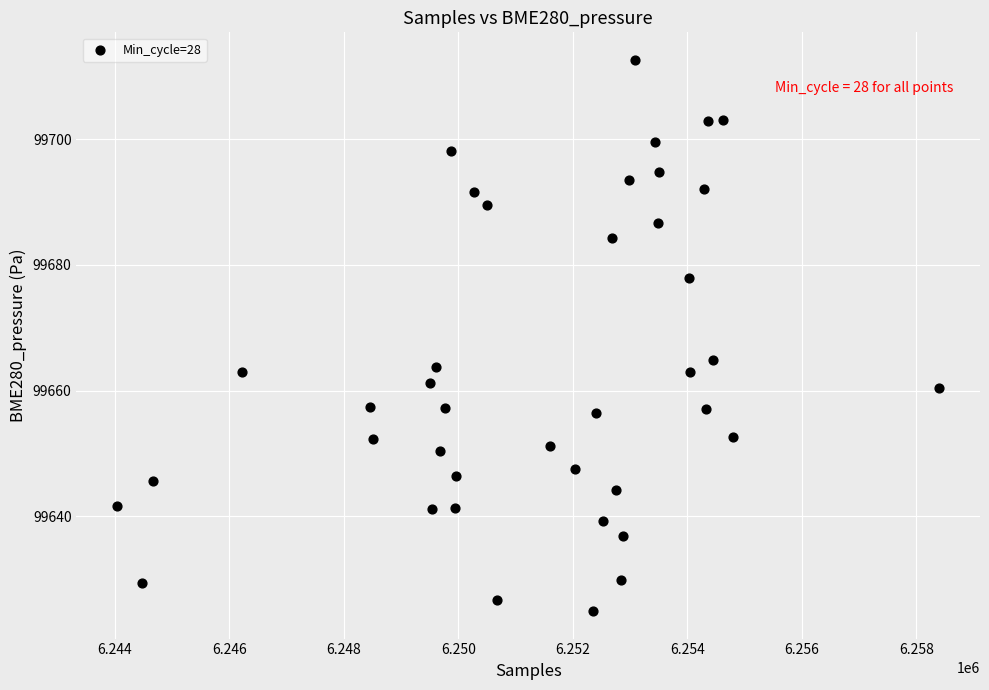

What Y value in the scatter plot is closest to 99668?

99664.9